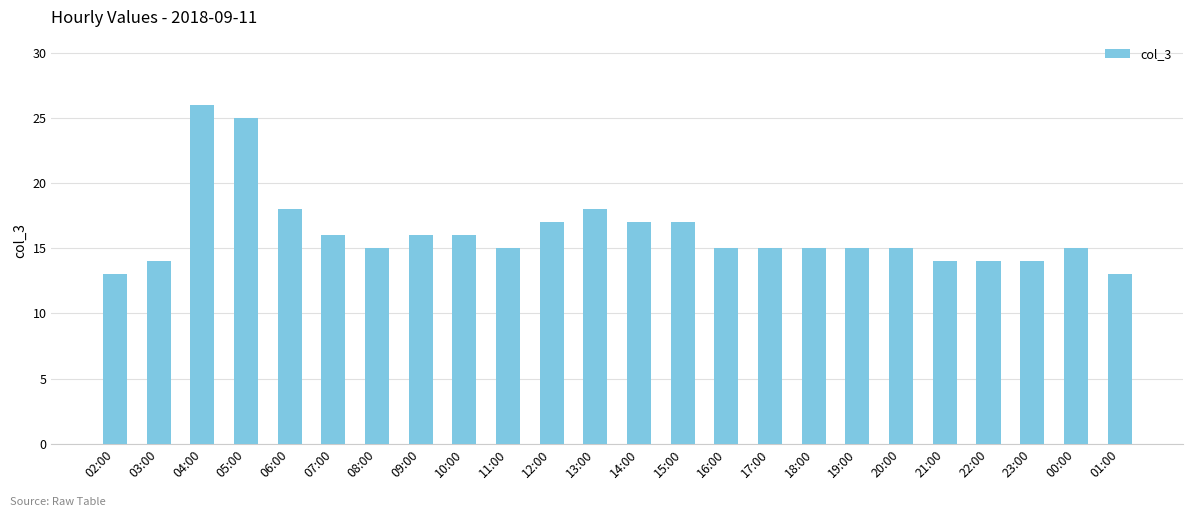

Count the number of categories in the chart.

24